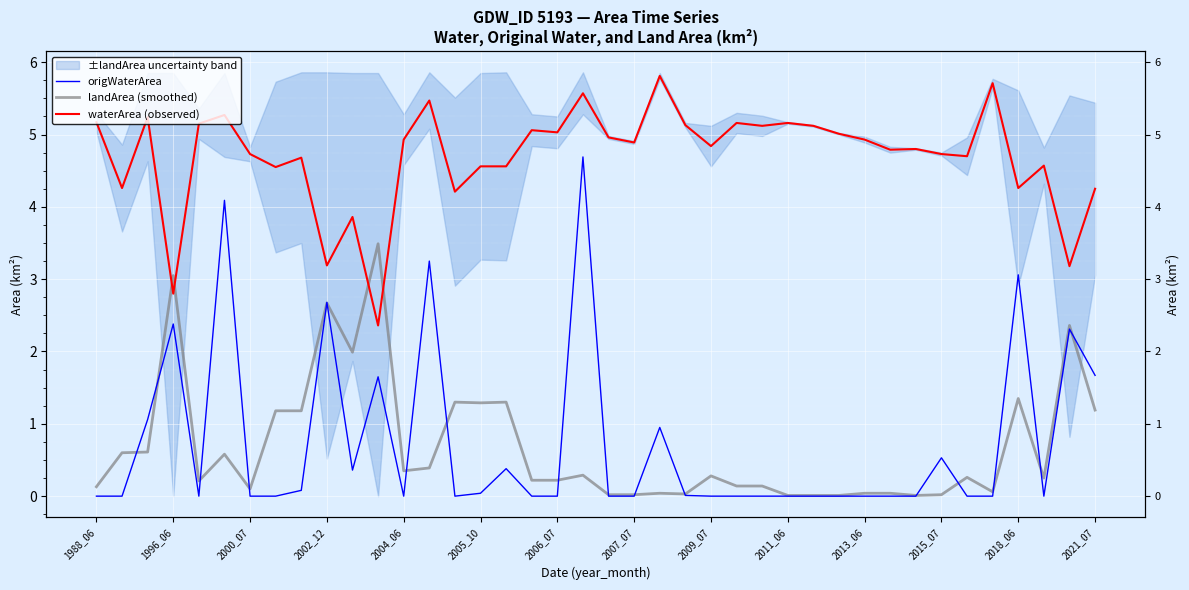

The origWaterArea series shows 0.0 at 2009_07. True or false?

True